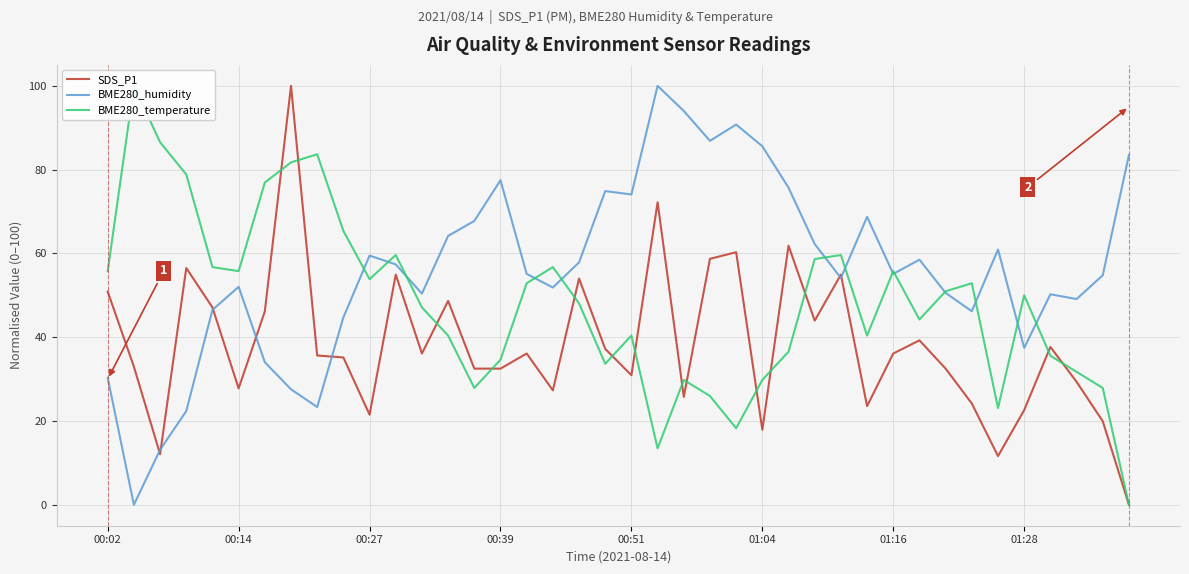

At which label does BME280_humidity first exceed 55?

00:27